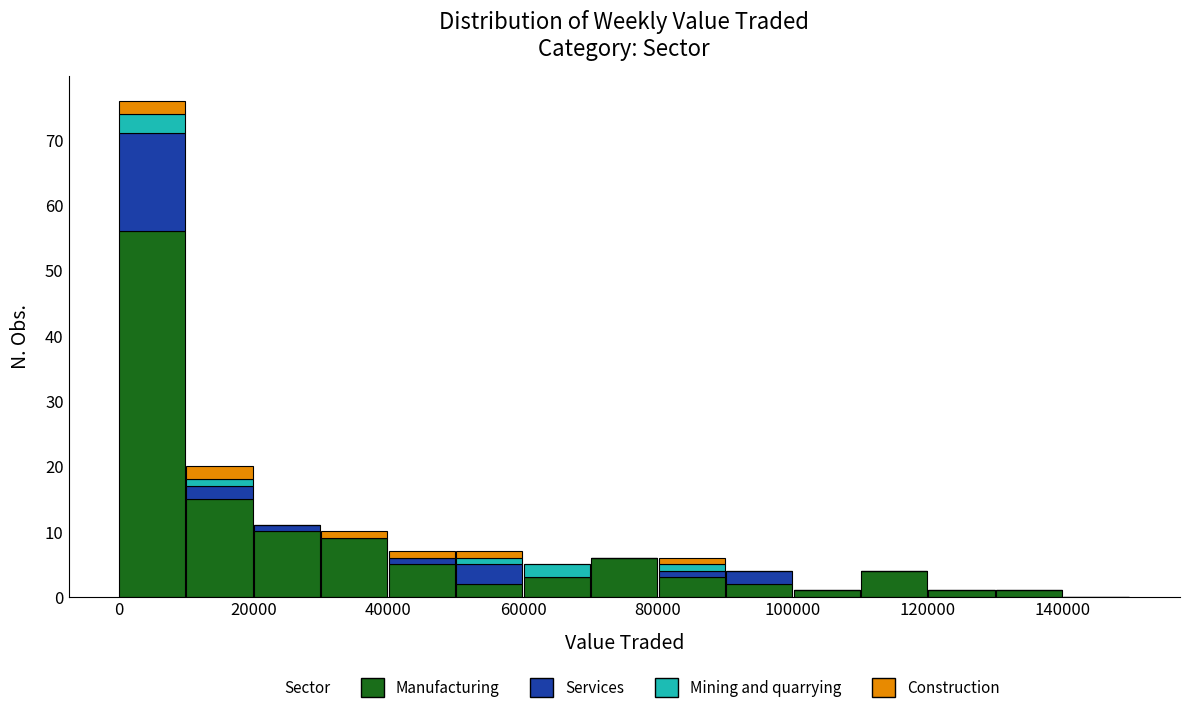

Reading left to right, list every stacked bar in this chart as the range it spans on the x-axis followed by its total height. The values are not printed on the chart, so give them approximately, as read against the axis.

0 to 10000: 76
10000 to 20000: 20
20000 to 30000: 11
30000 to 40000: 10
40000 to 50000: 7
50000 to 60000: 7
60000 to 70000: 5
70000 to 80000: 6
80000 to 90000: 6
90000 to 100000: 4
100000 to 110000: 1
110000 to 120000: 4
120000 to 130000: 1
130000 to 140000: 1
140000 to 150000: 0